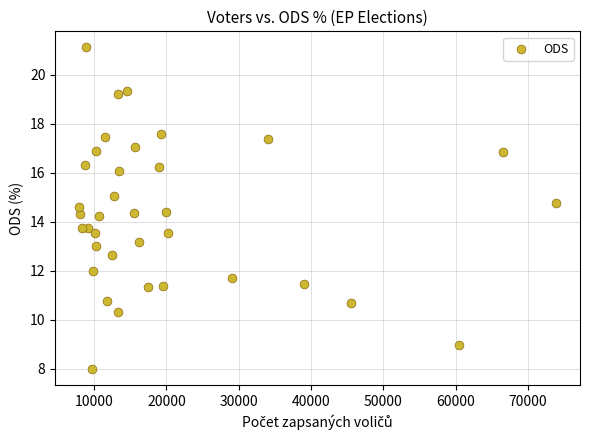

What is the range of Y values (max minus min)?

13.1